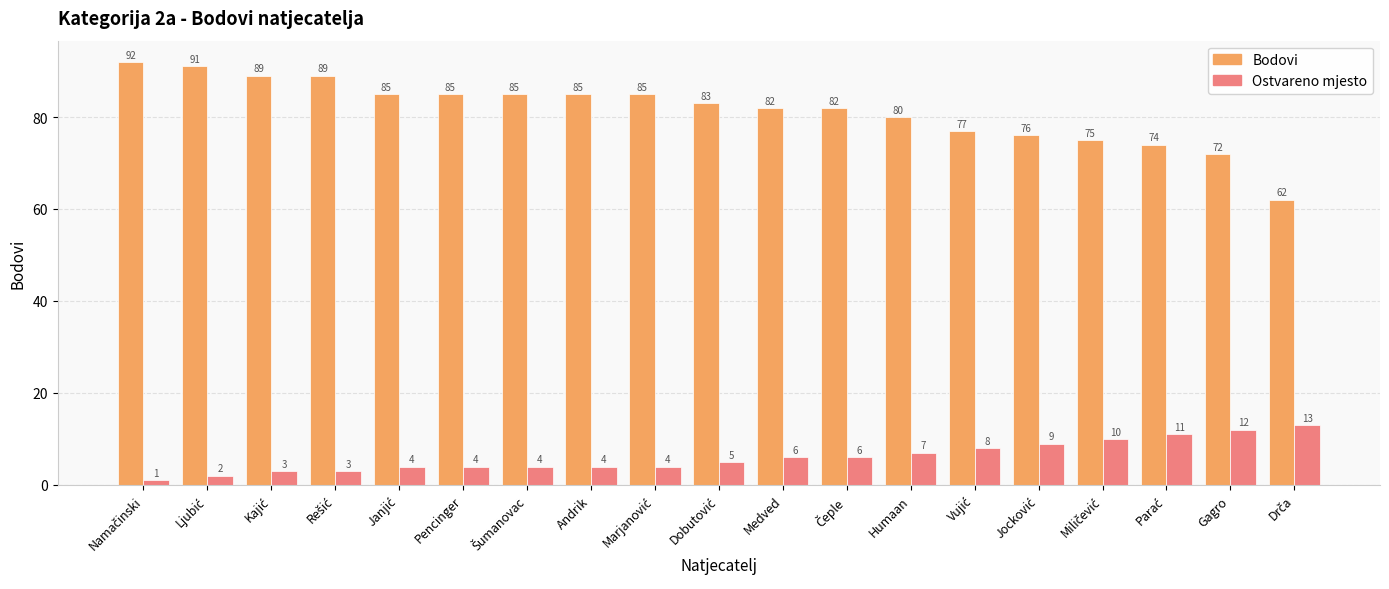

At how many categories does at least one series exceed 61?

19